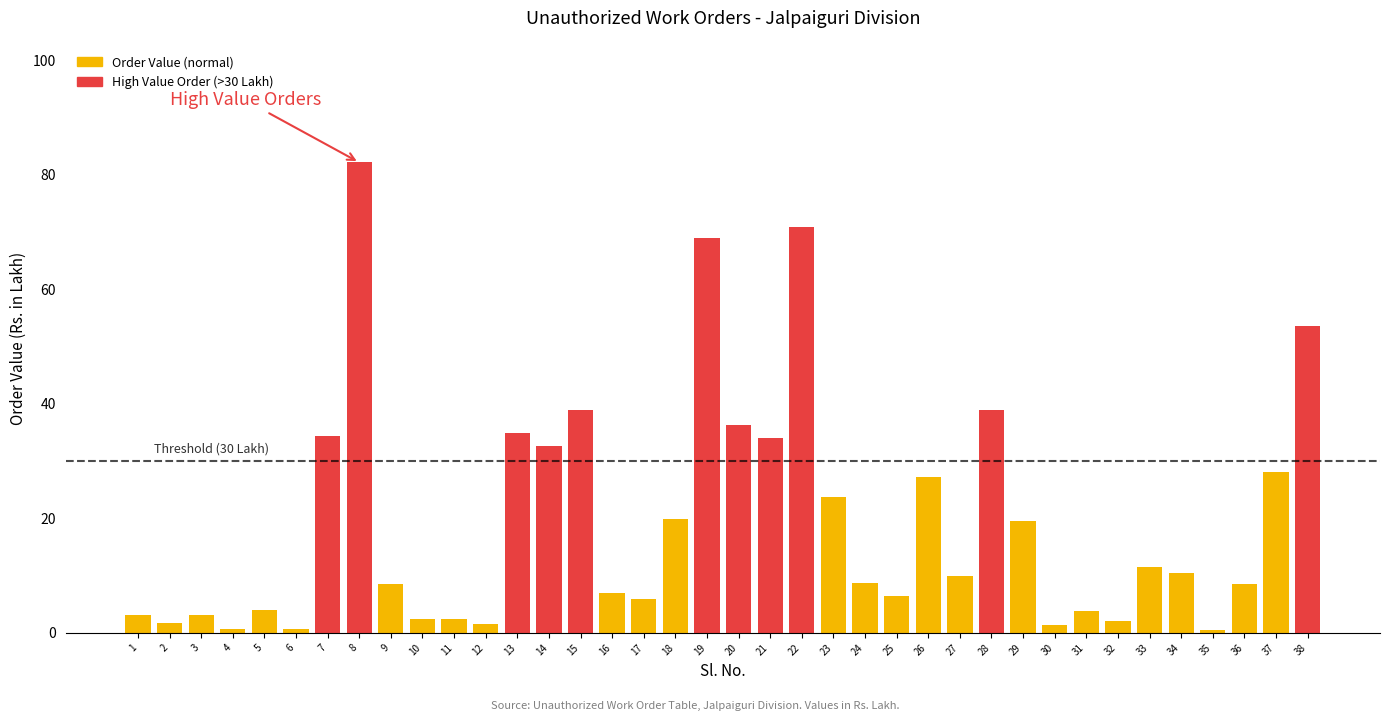

How many positive values does the Order Value (normal) series have?

27